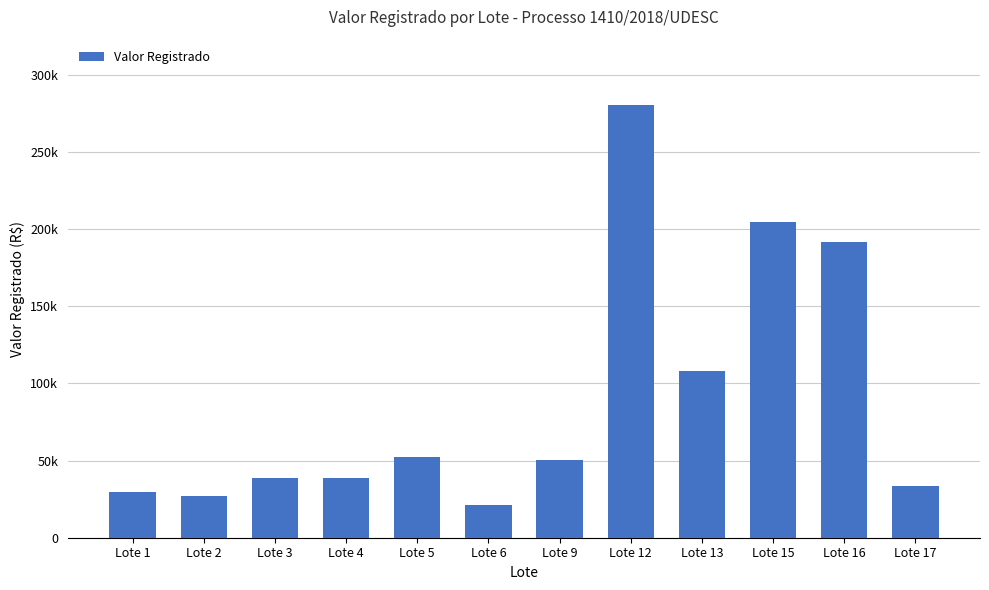

Reading right to left, extract all data points from this chart.

Lote 17=33709.0	Lote 16=191830.9	Lote 15=204165.5	Lote 13=108000.0	Lote 12=280492.0	Lote 9=50499.9	Lote 6=21499.9	Lote 5=51999.9	Lote 4=38500.0	Lote 3=38848.9	Lote 2=27099.9	Lote 1=29900.0